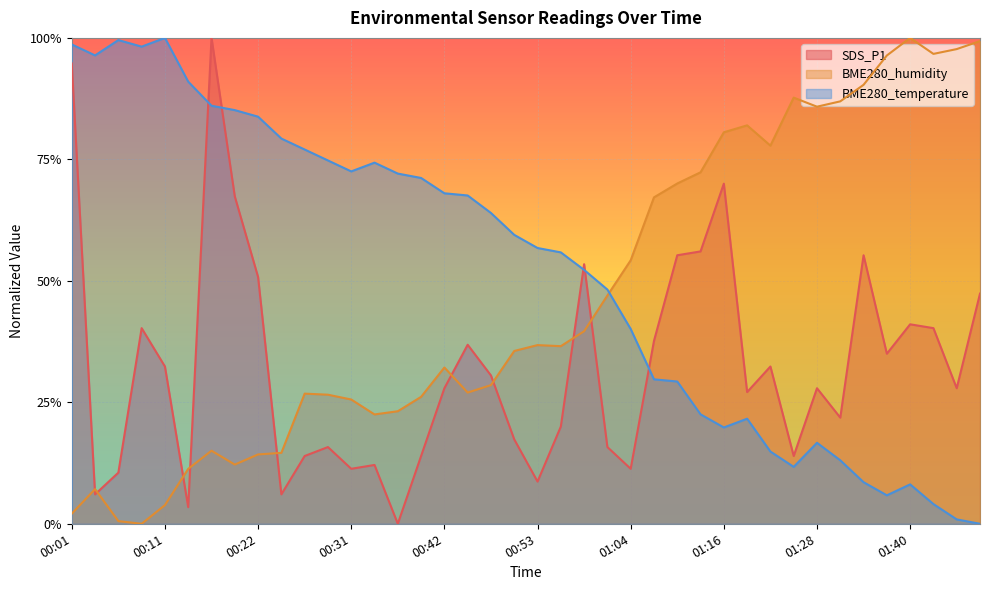

How many times do BME280_humidity and BME280_temperature cross each other?

1